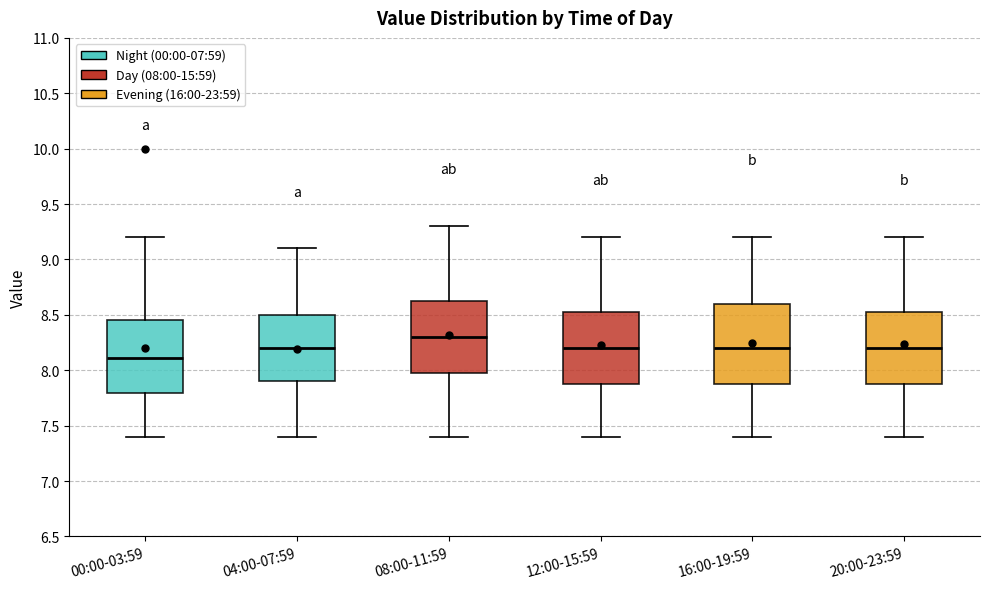

Where does the lower whisker of the box for 08:00-11:59 end on the y-axis? The values are not printed on the chart, so give them approximately, as read against the axis.

7.40